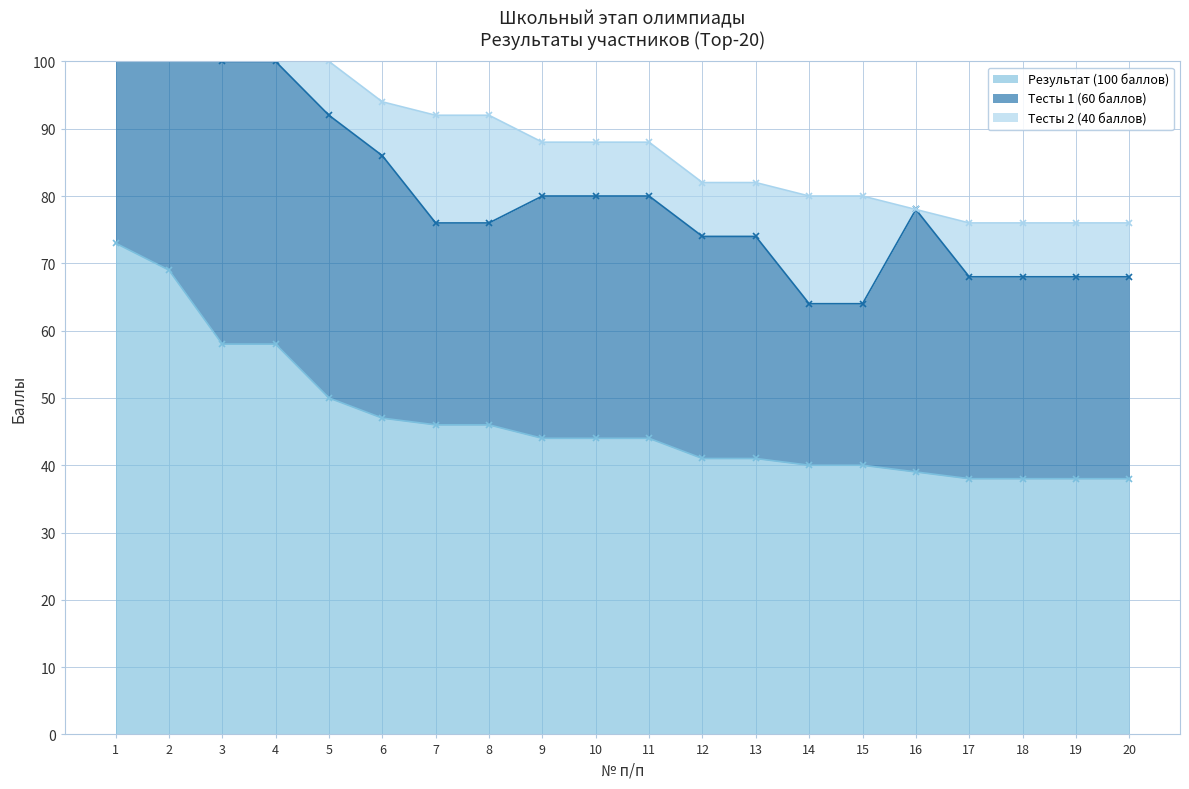

How many distinct data groups are displayed?

3